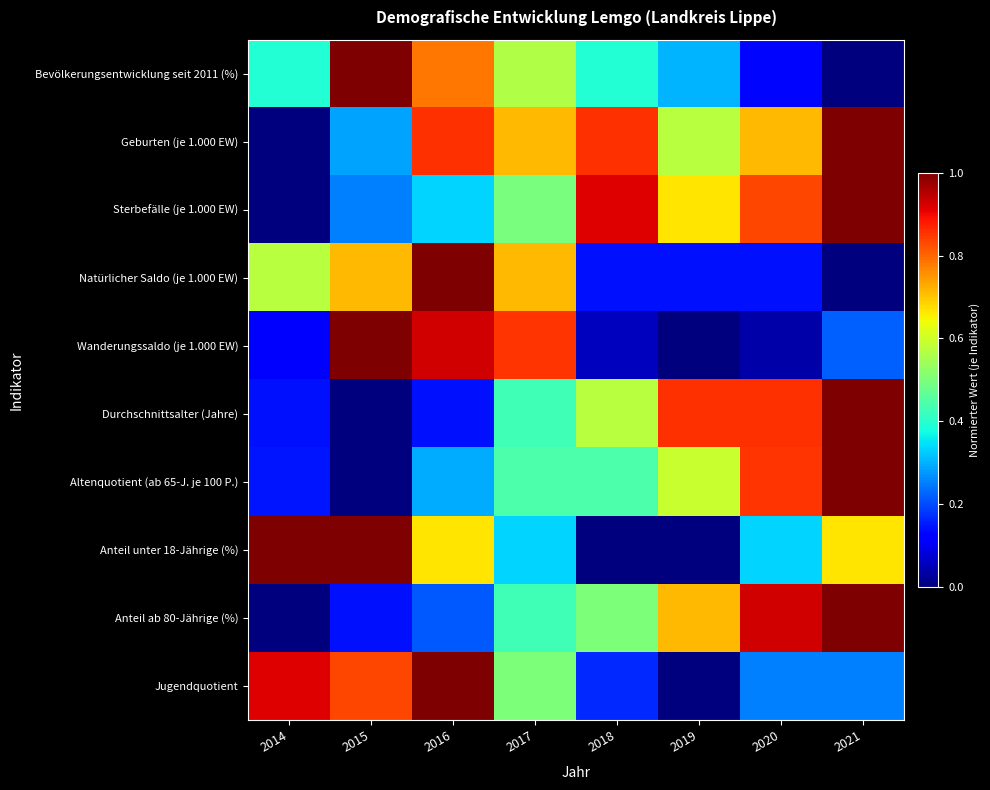

At which category is the sum across all series the highest?

2016